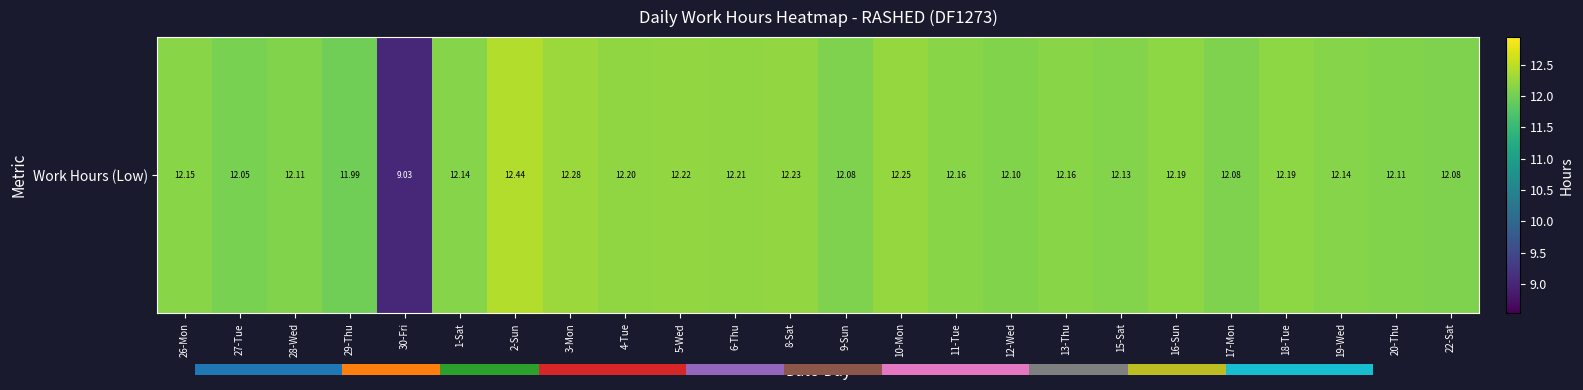

What is the change in value from 8-Sat to 22-Sat?

-0.2